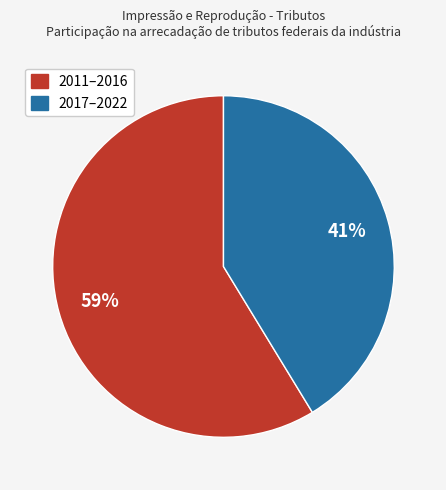

To the nearest percent, what is the average slice percentage?

50%